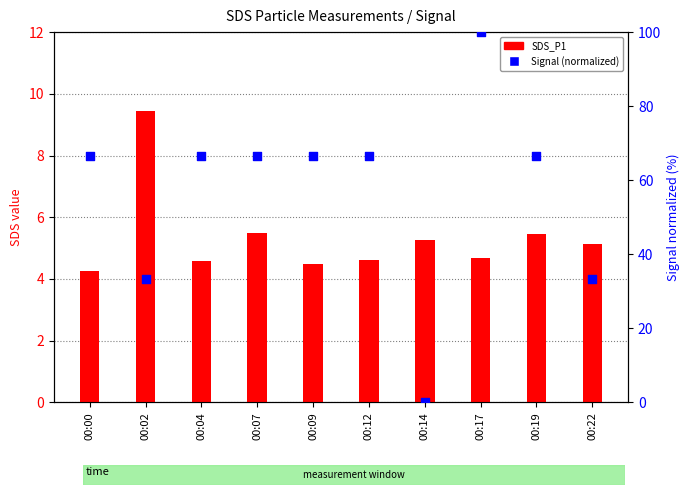

What is the total value across all series at 00:14?

5.3